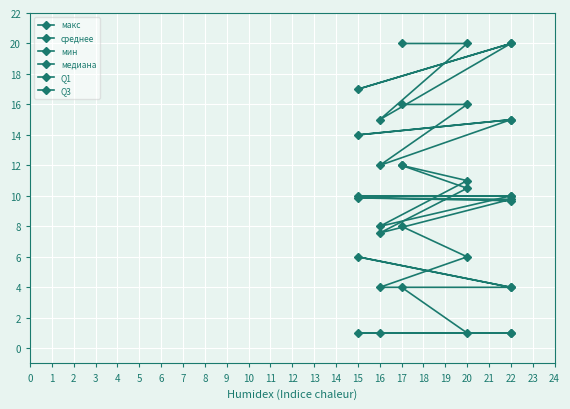

In медиана, how many points are lower than both neighbors (excluding endpoints)?

1